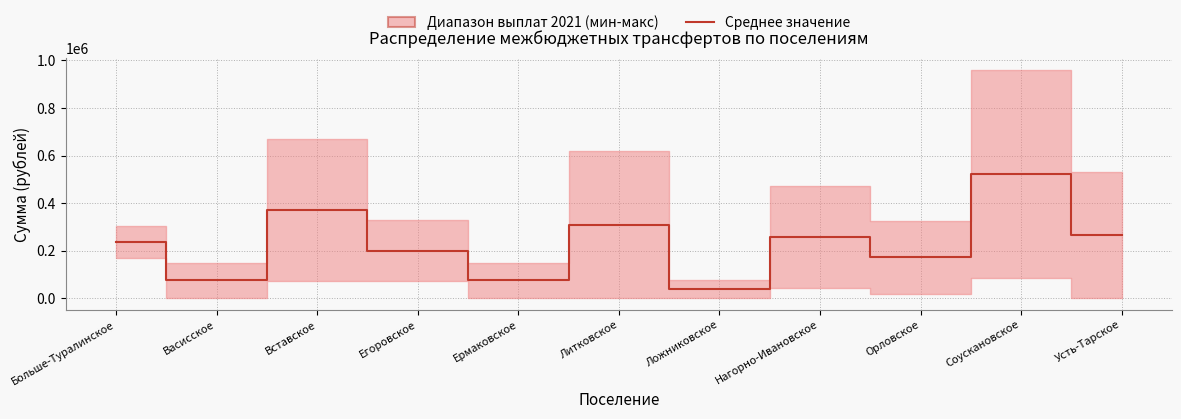

Reading right to left, what are all the values shown in this chart?

265081.1	523235.9	171923.0	258030.0	37500.0	310000.0	75000.0	200422.3	370750.6	75000.0	235627.3